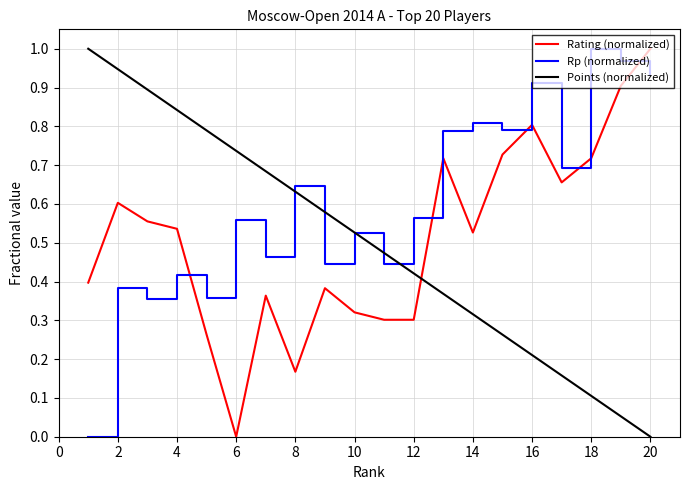

How many times do Points (normalized) and Rating (normalized) cross each other?

1